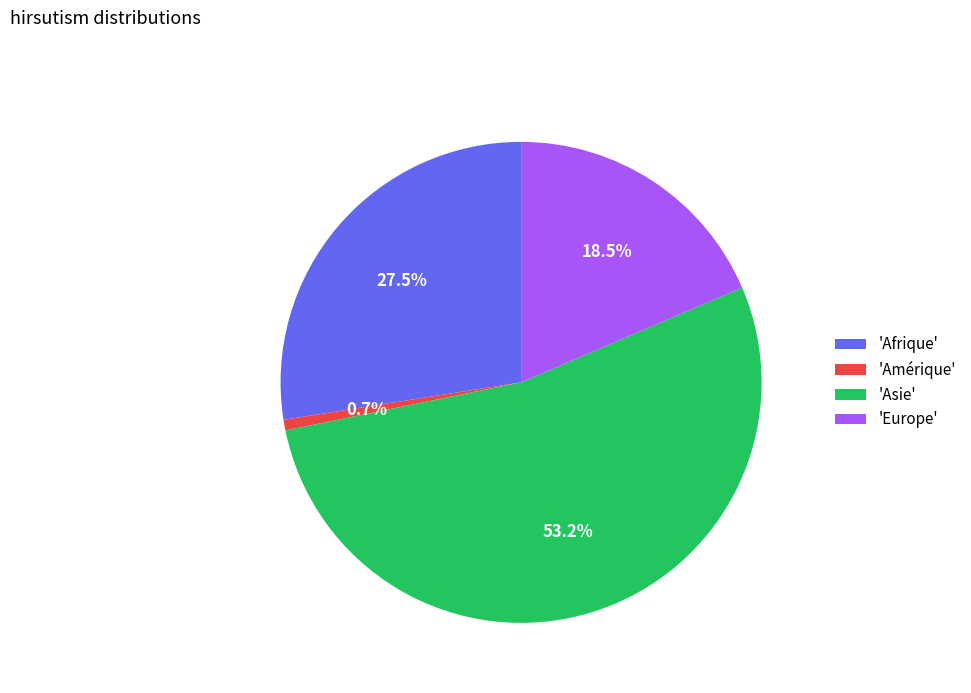

What is the ratio of the value at 'Asie' to the value at 'Amérique'?

74.4